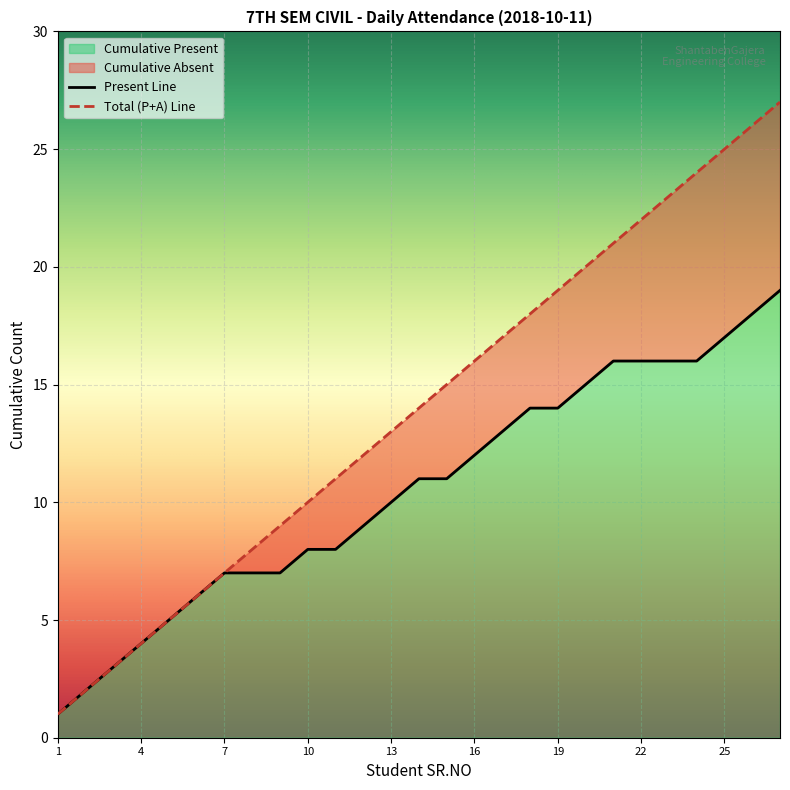

The value at 1 is 0. True or false?

False